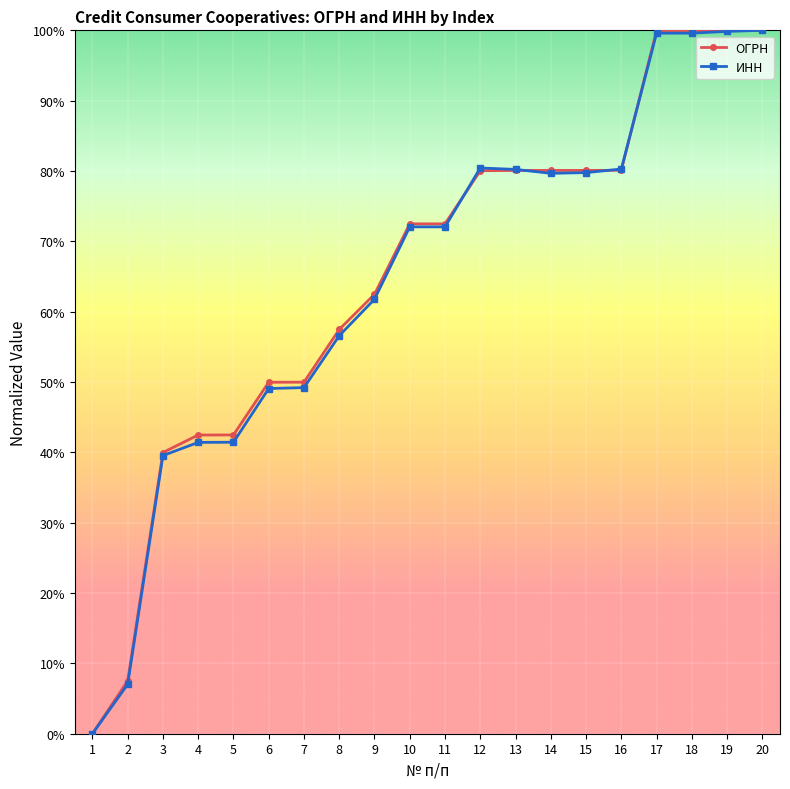

What is the sum of the ИНН values at 13 and 12?

160.7